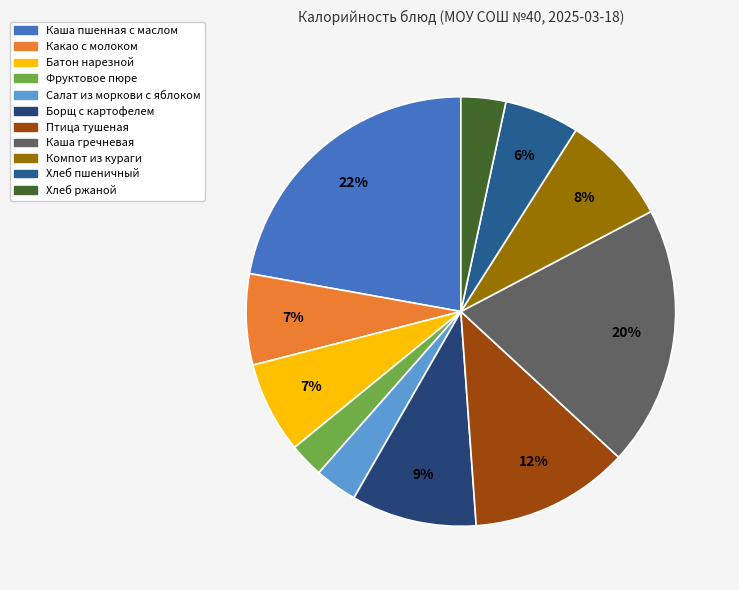

What percentage is the Компот из кураги slice, to the nearest percent?

8%